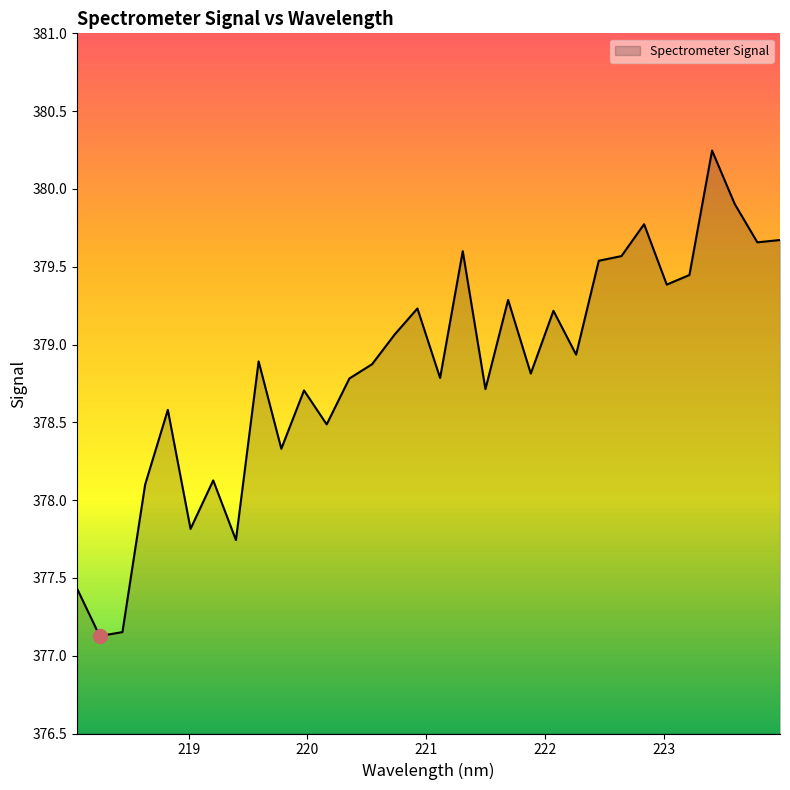

Does the chart have visible grid lines?

No